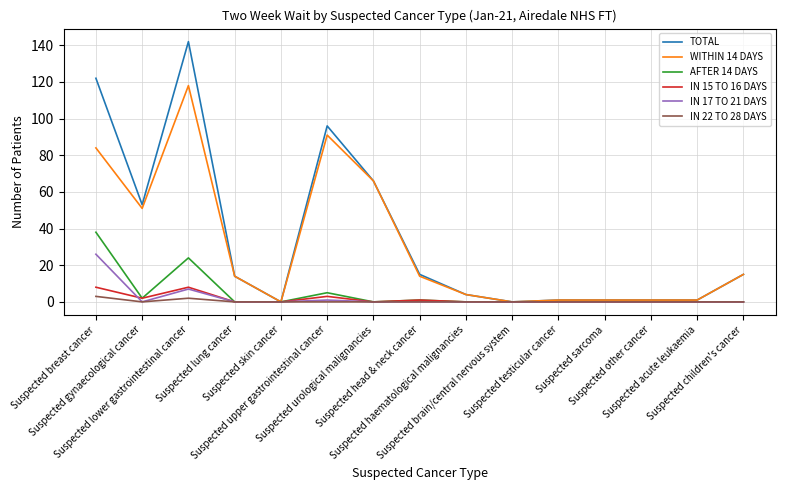

What is the maximum value shown in the chart?

142